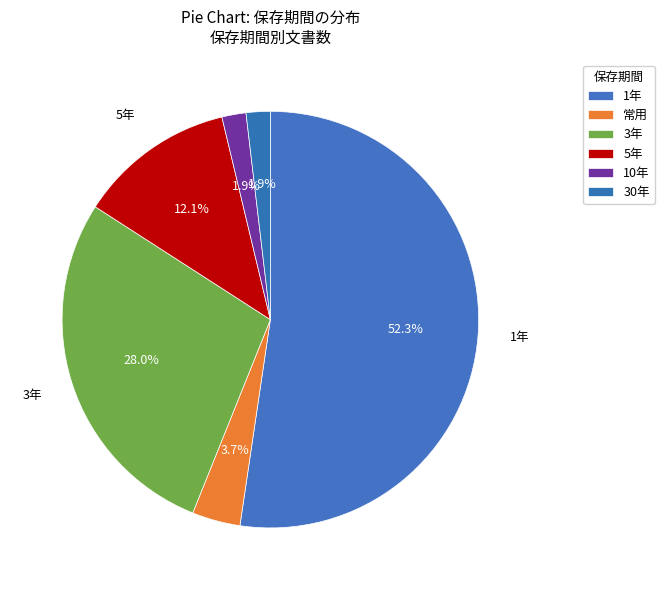

How many slices are in this pie chart?

6